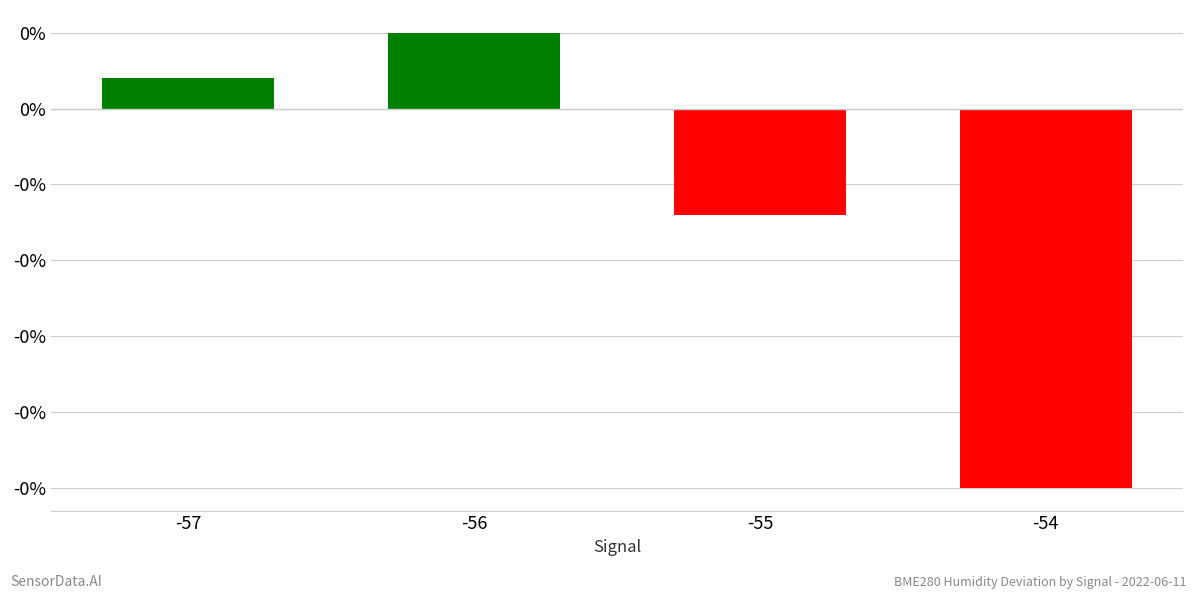

Reading left to right, transcribe all the data shown in this chart.

0.0	0.1	-0.1	-0.2